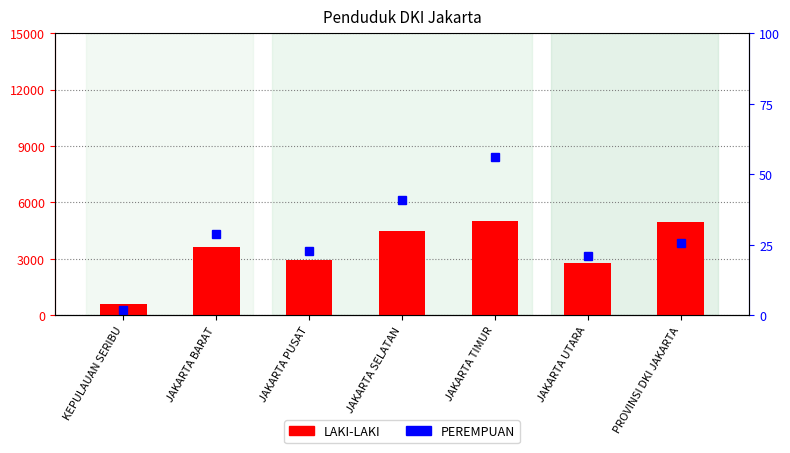

List the labels in order of value, smallest first.

KEPULAUAN SERIBU, JAKARTA UTARA, JAKARTA PUSAT, JAKARTA BARAT, JAKARTA SELATAN, PROVINSI DKI JAKARTA, JAKARTA TIMUR